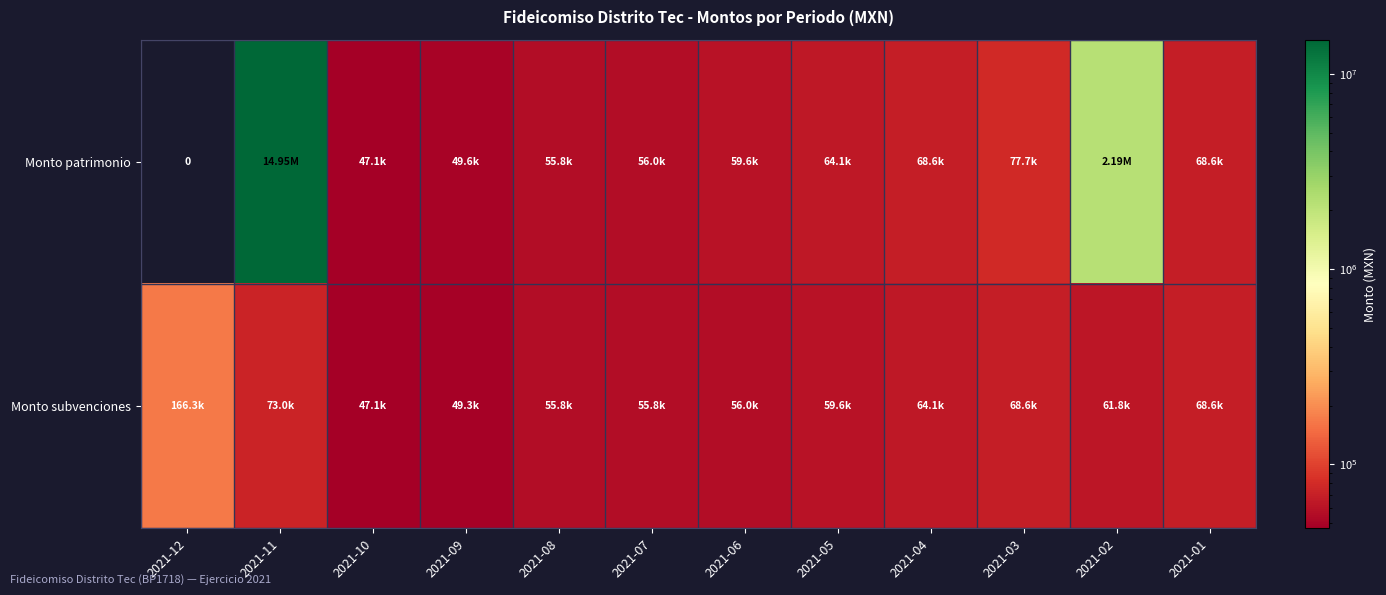

Between 2021-10 and 2021-07, which is larger?

2021-07